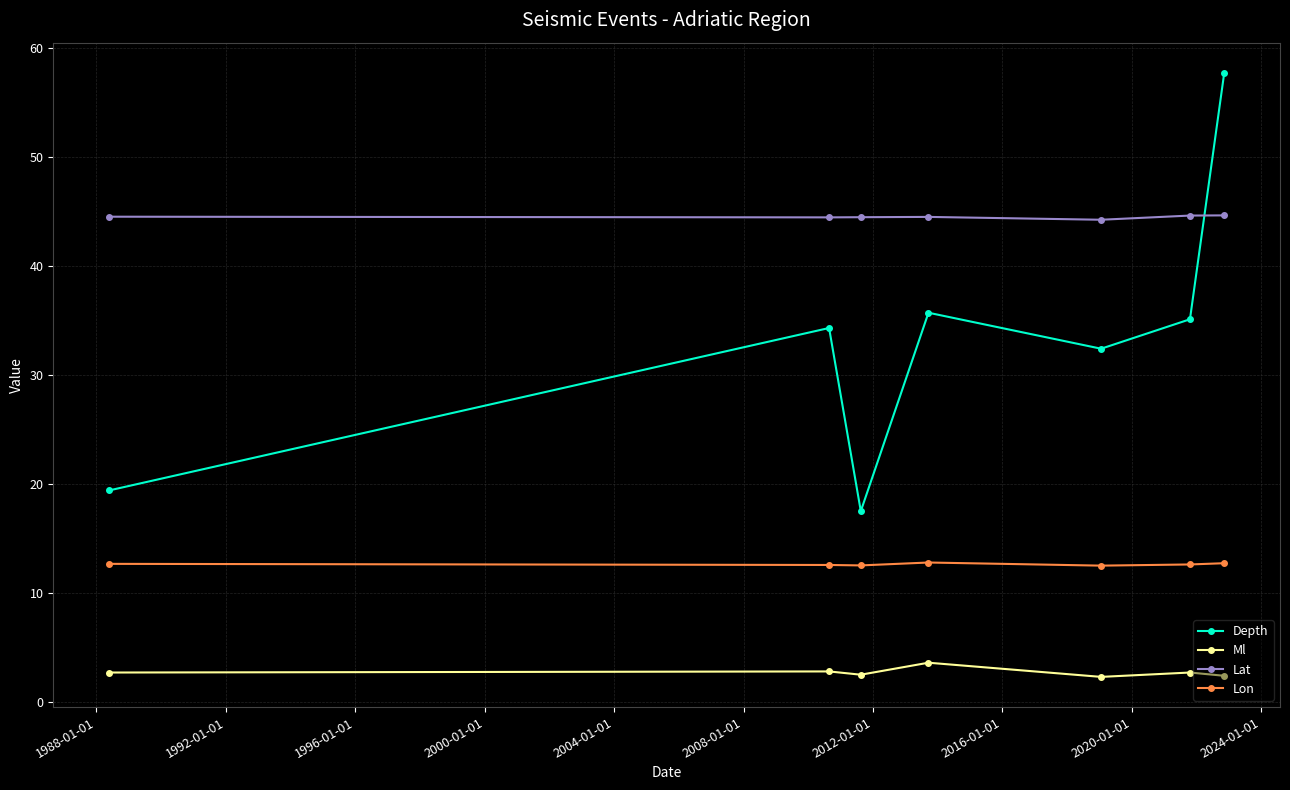

What is the value of the Ml point at the 2nd from the left?

2.8